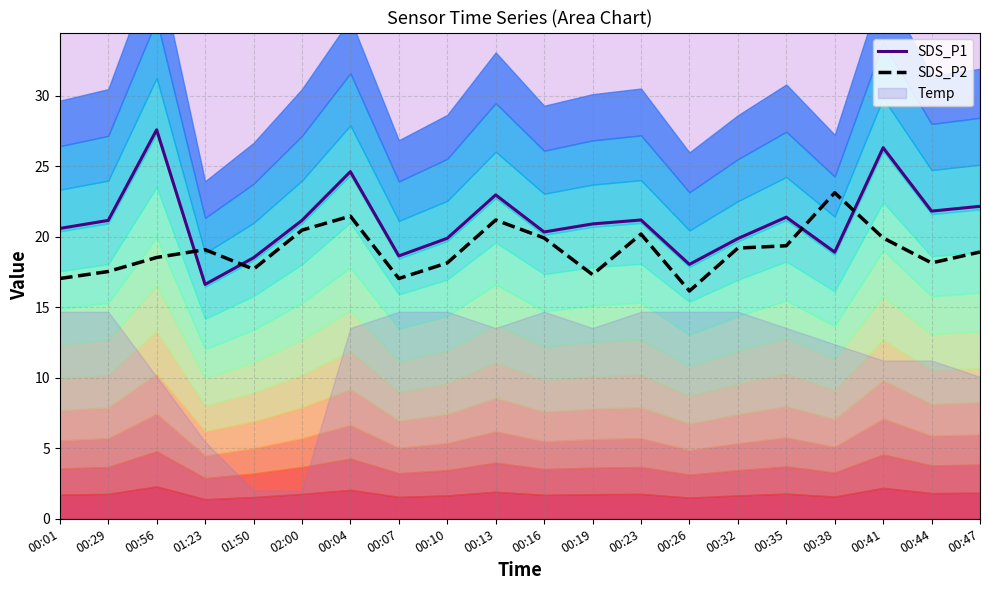

True or false: SDS_P2 and SDS_P1 cross at least once.

True